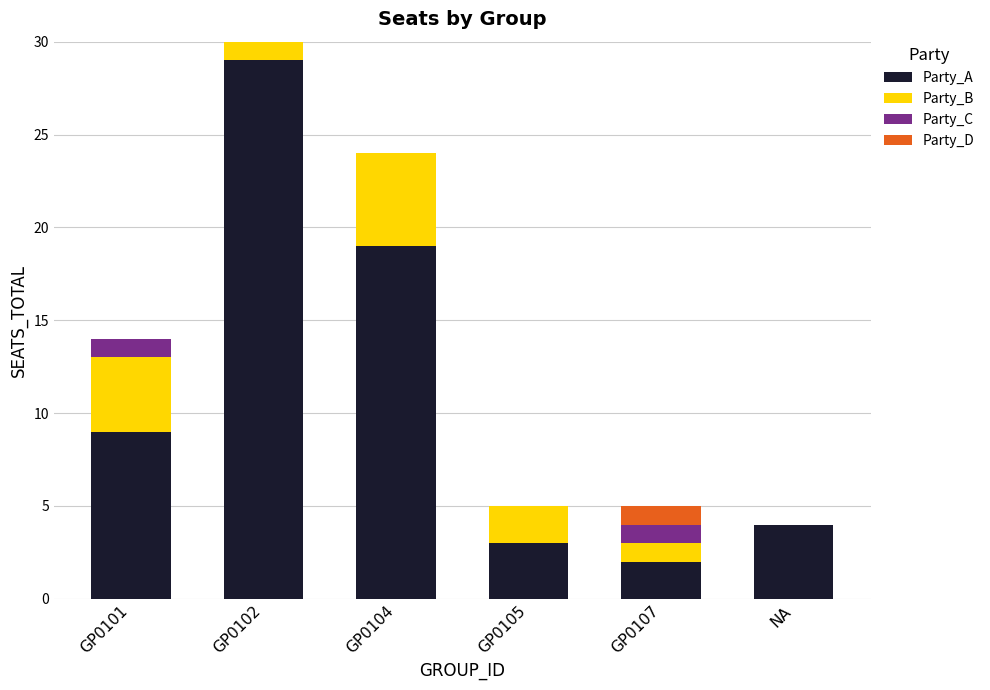

Does the chart contain stacked bars?

Yes